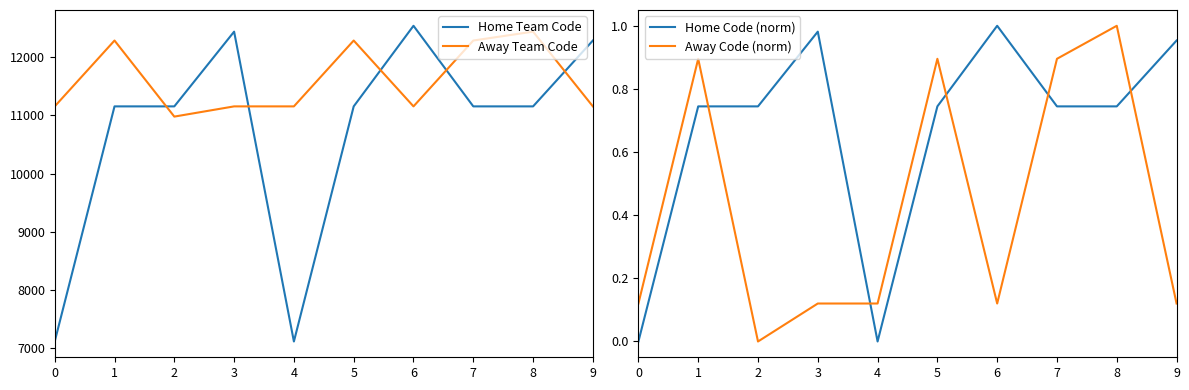

At how many categories does at least one series exceed 601?

10